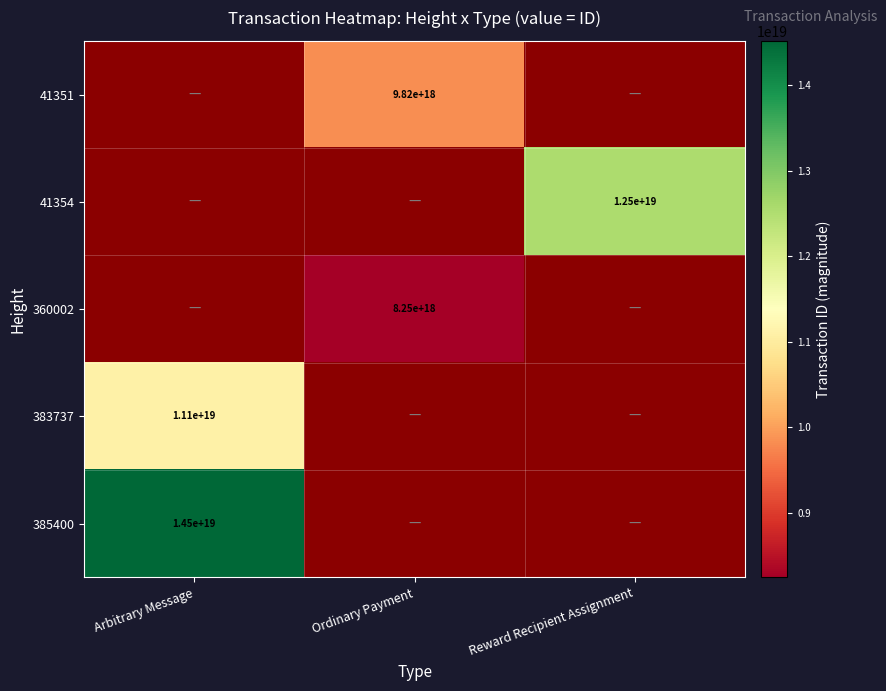

The 383737 series shows 15056611190683758592.0 at Arbitrary Message. True or false?

False